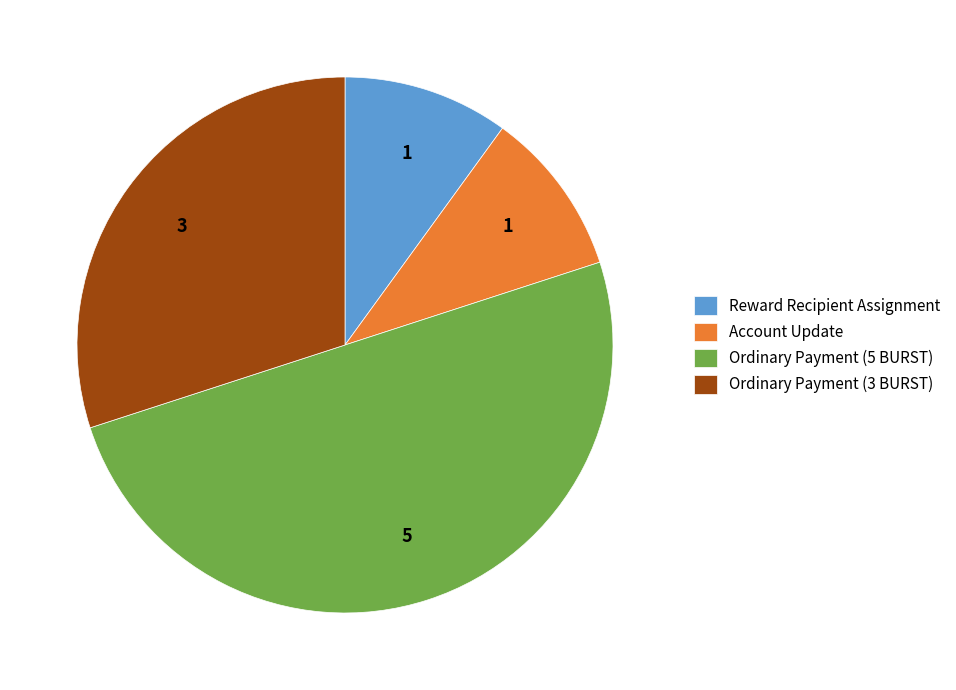

What is the ratio of the value at Ordinary Payment (5 BURST) to the value at Account Update?

5.0